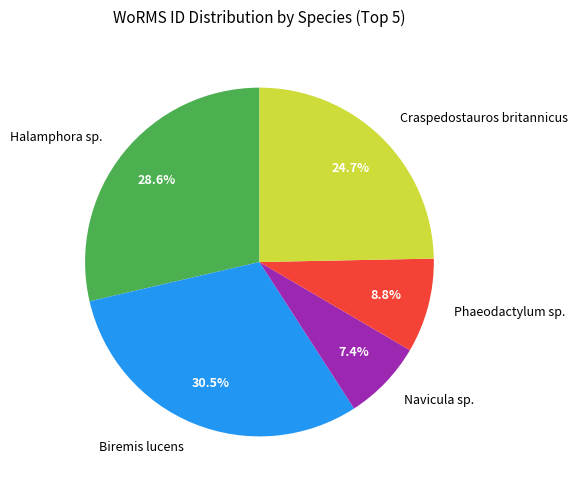

Which slice is the largest?

Biremis lucens